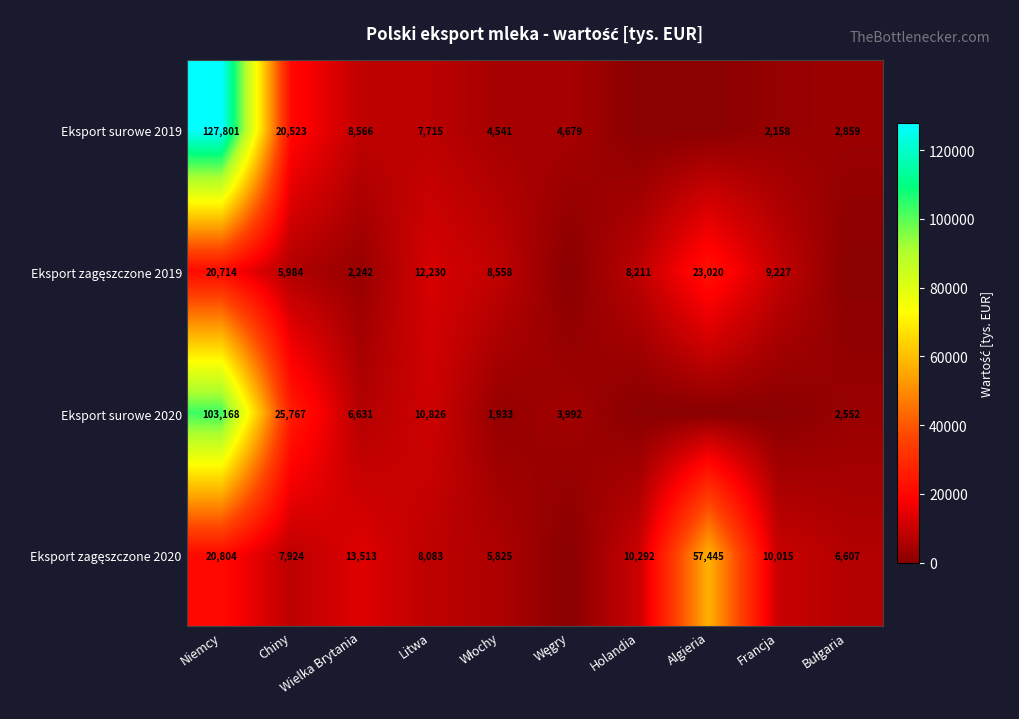

At which category is the sum across all series the highest?

Niemcy